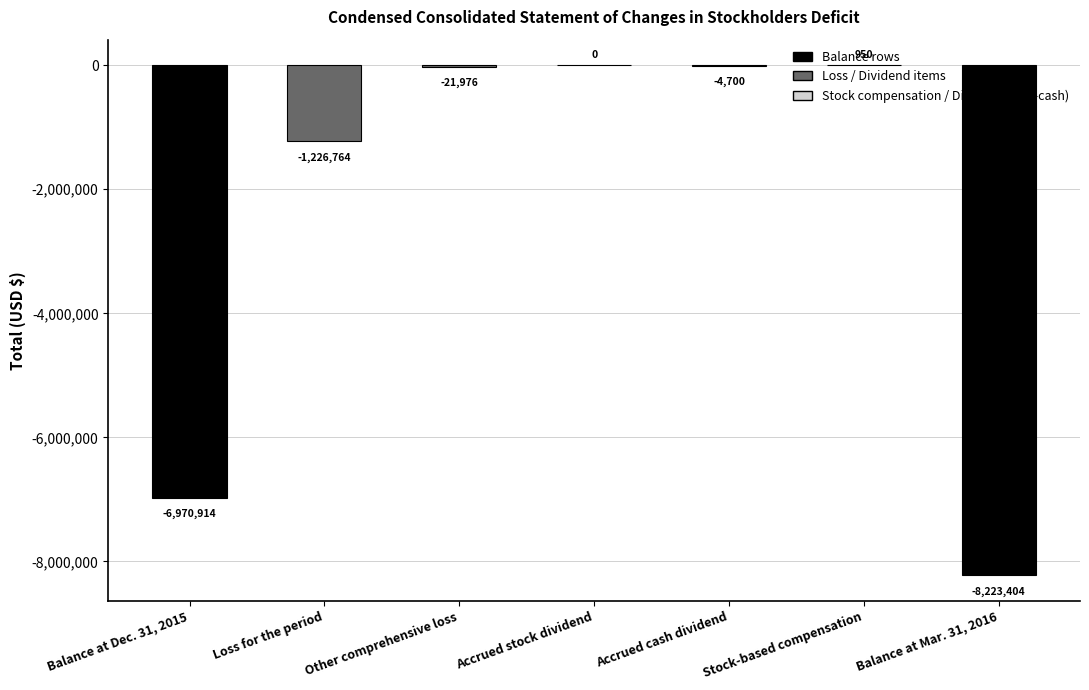

True or false: the data shows -1226764 at Loss for the period.

True